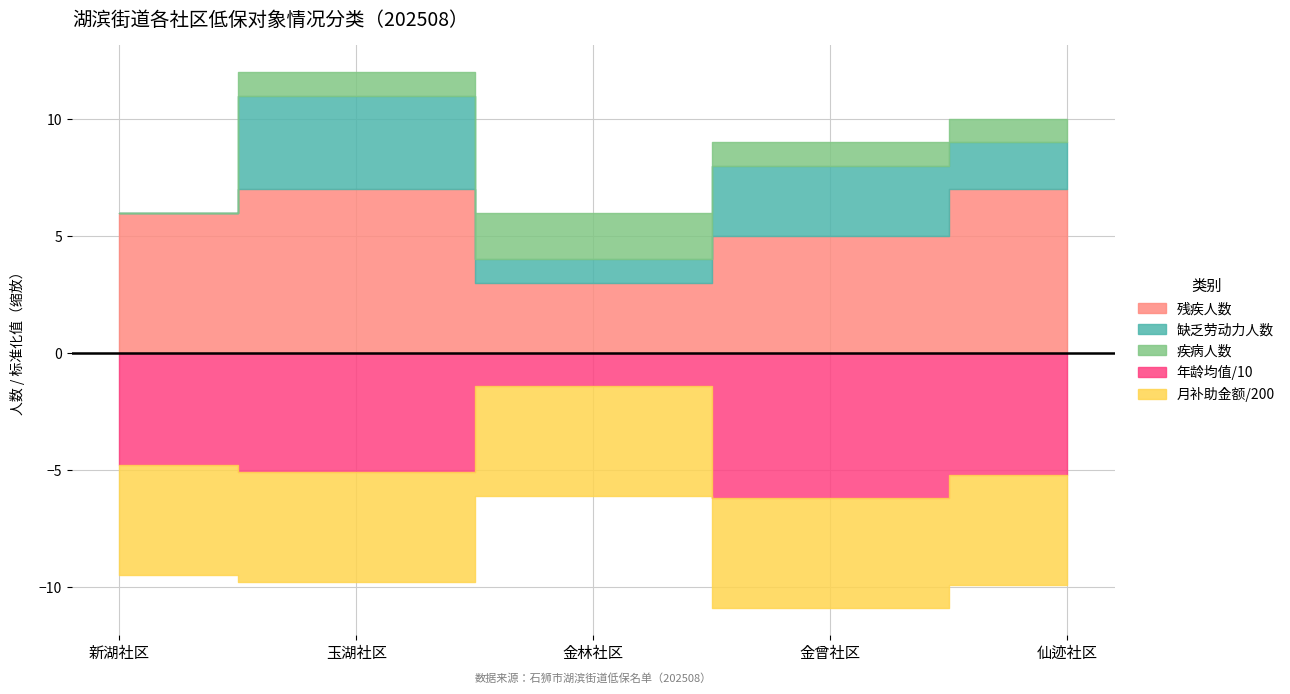

True or false: 年龄_均值 and 月补助金额 cross at least once.

False